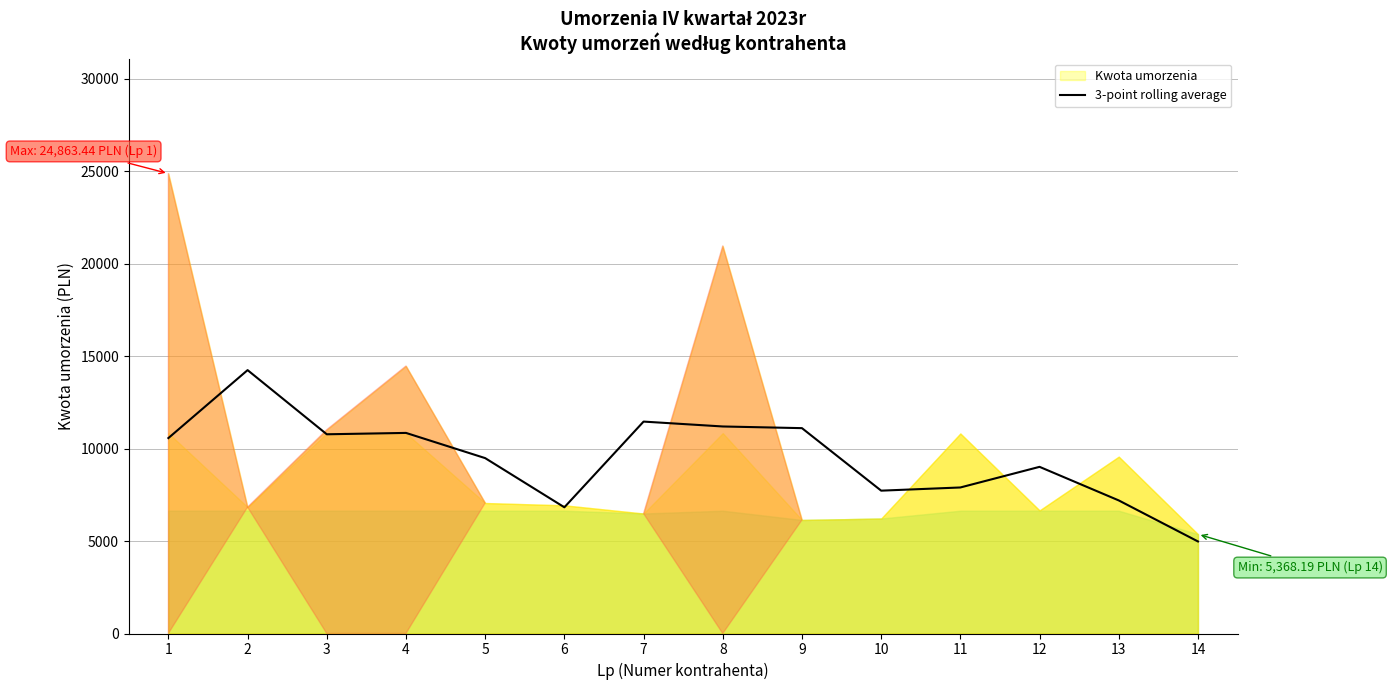

Which has a higher value, 4 or 10?

4